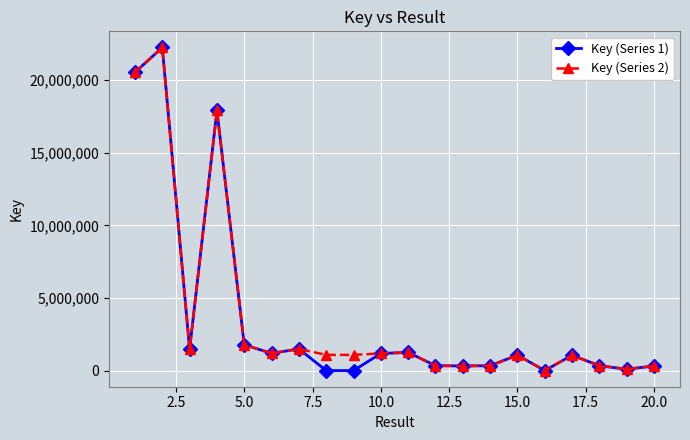

How many lines are shown in the chart?

2